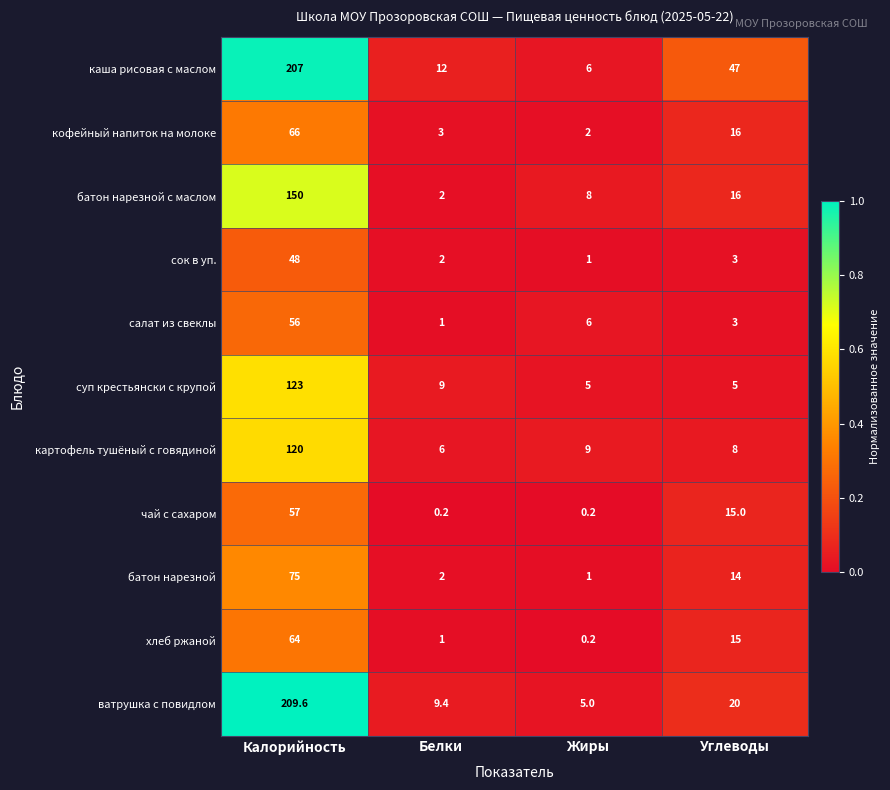

Where does the хлеб ржаной series first go above 15?

Калорийность